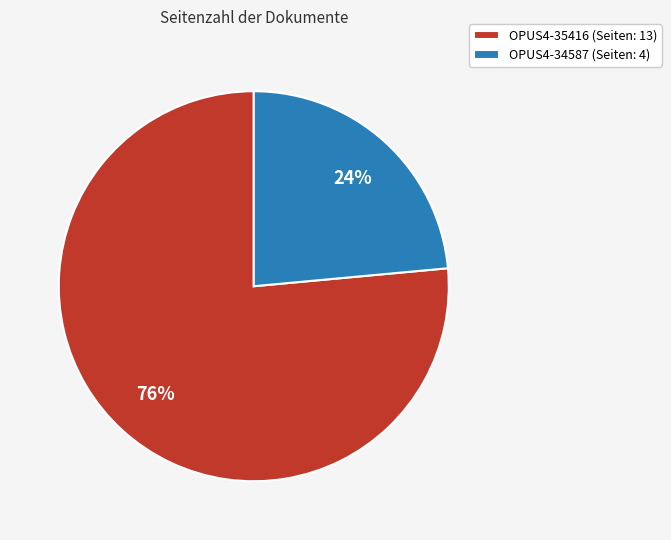

To the nearest percent, what portion does OPUS4-34587 represent?

24%